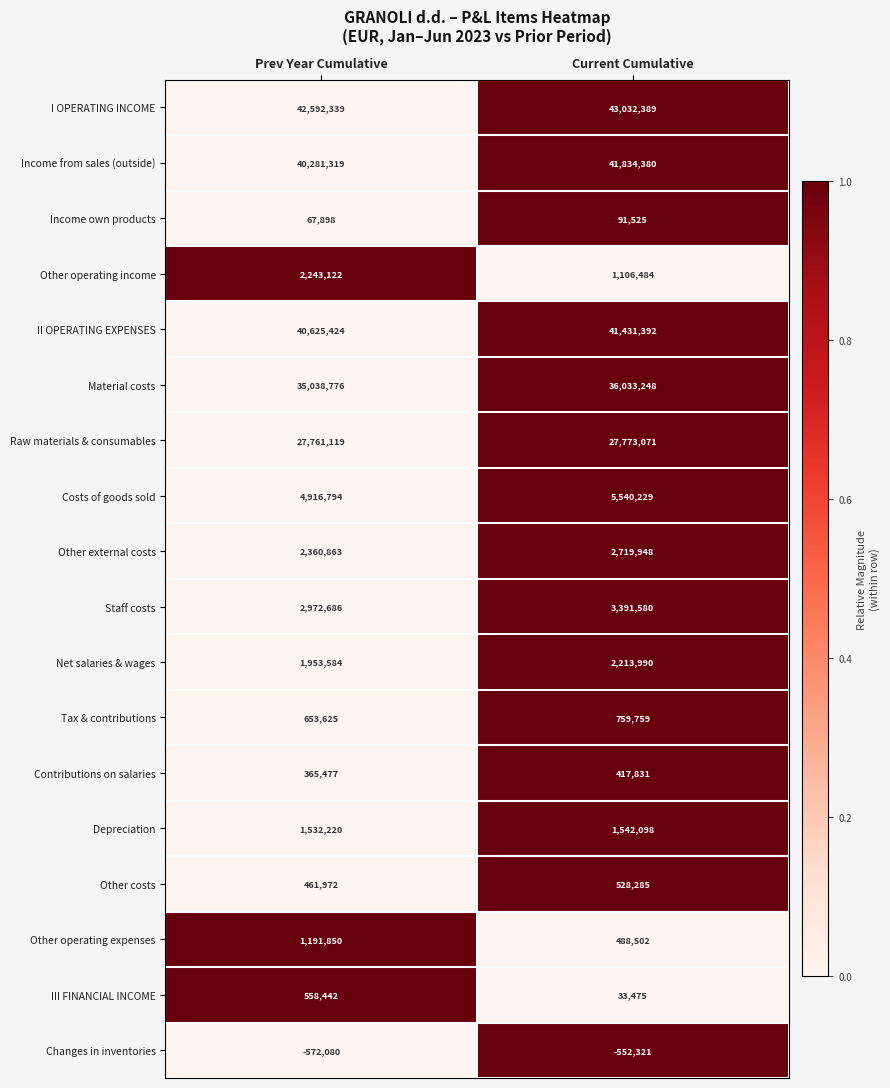

Which category has the highest value in the Changes in inventories series?

Current Cumulative